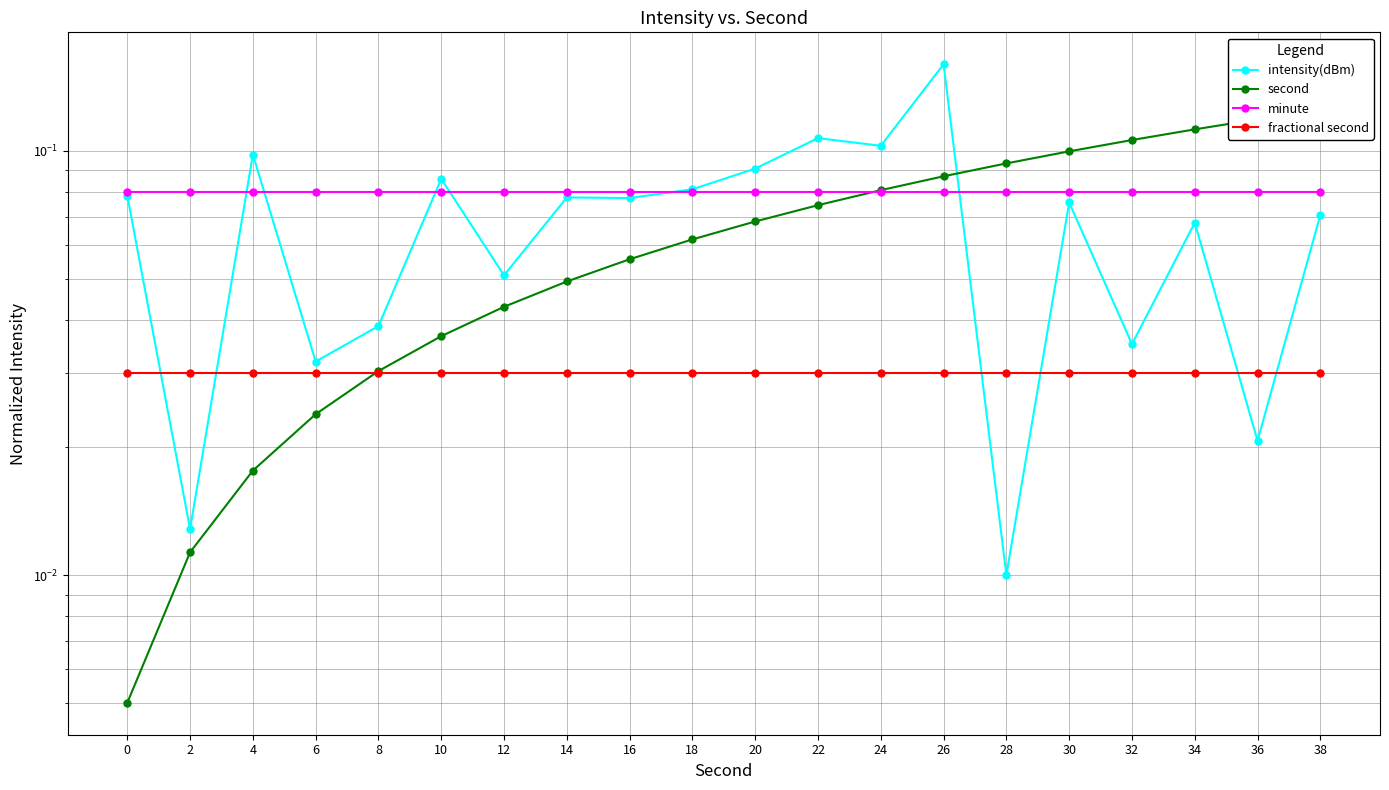

The intensity(dBm) series shows 0.1 at 6. True or false?

False